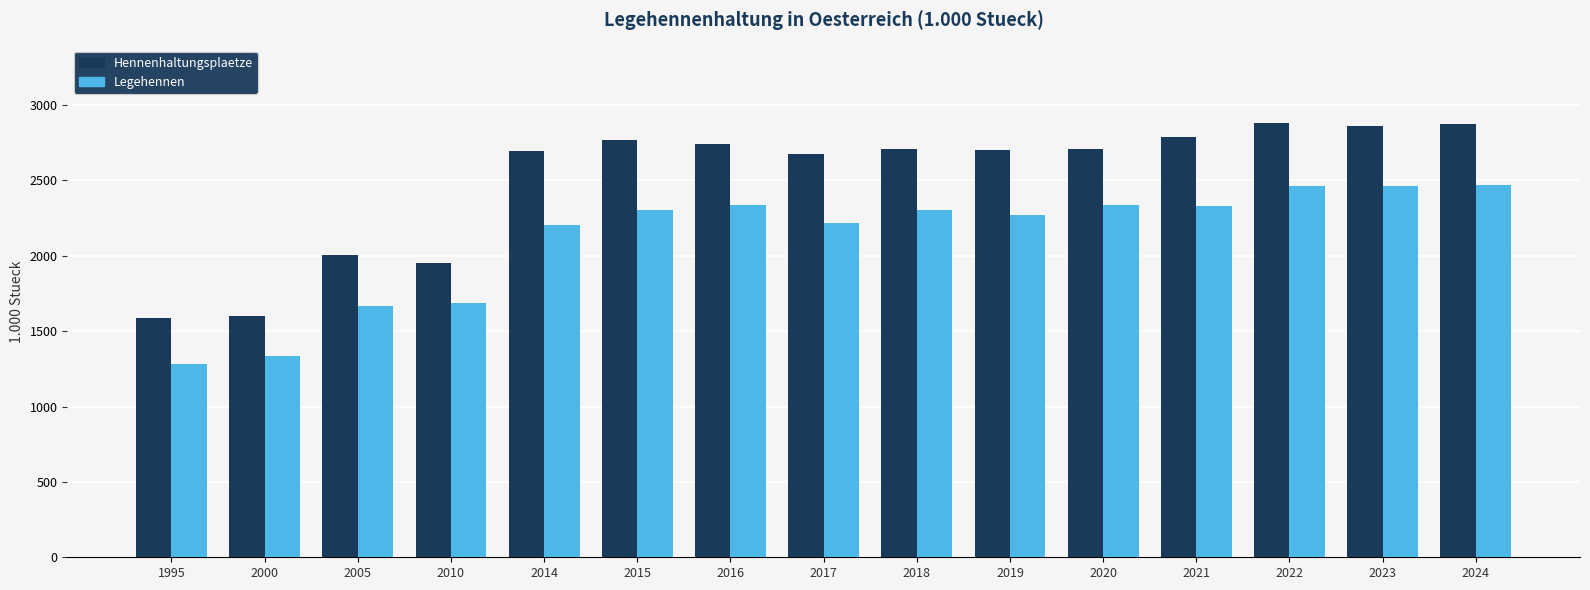

How many values in the Legehennen series are below 2304?

7